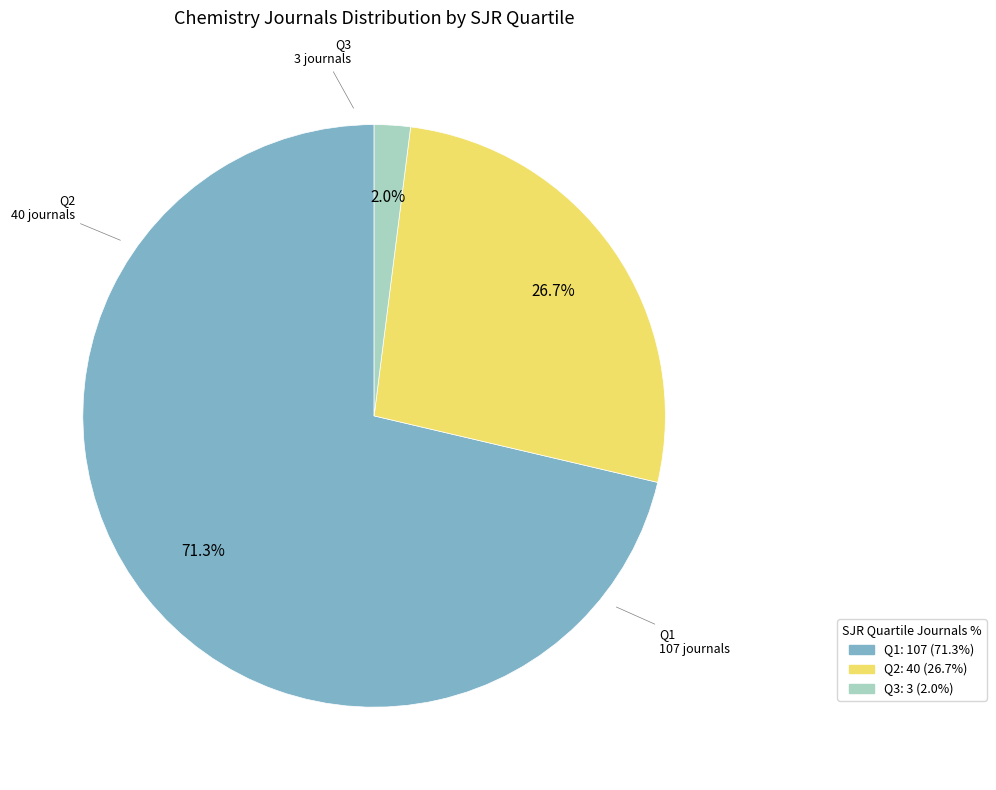

Which category has the biggest portion of the pie?

Q1: 107 (71.3%)